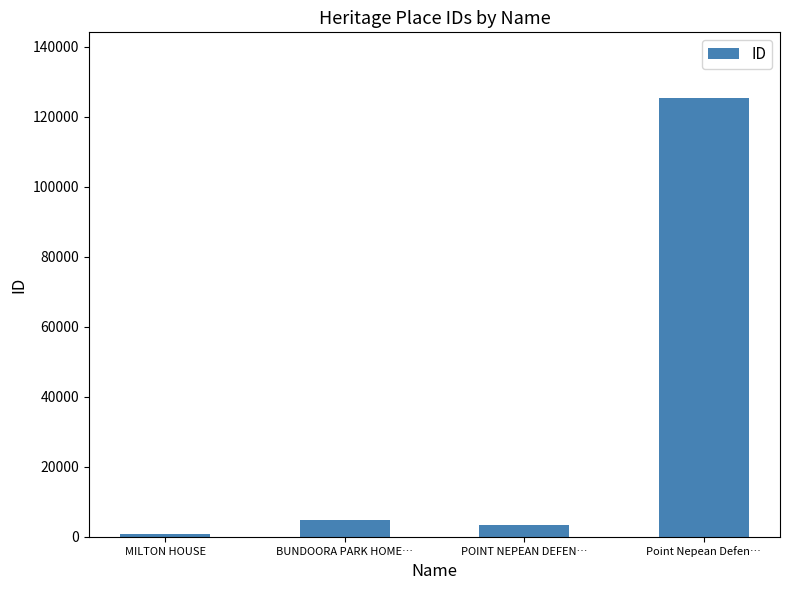

The chart shows a value of 4678 at BUNDOORA PARK HOME…. True or false?

True